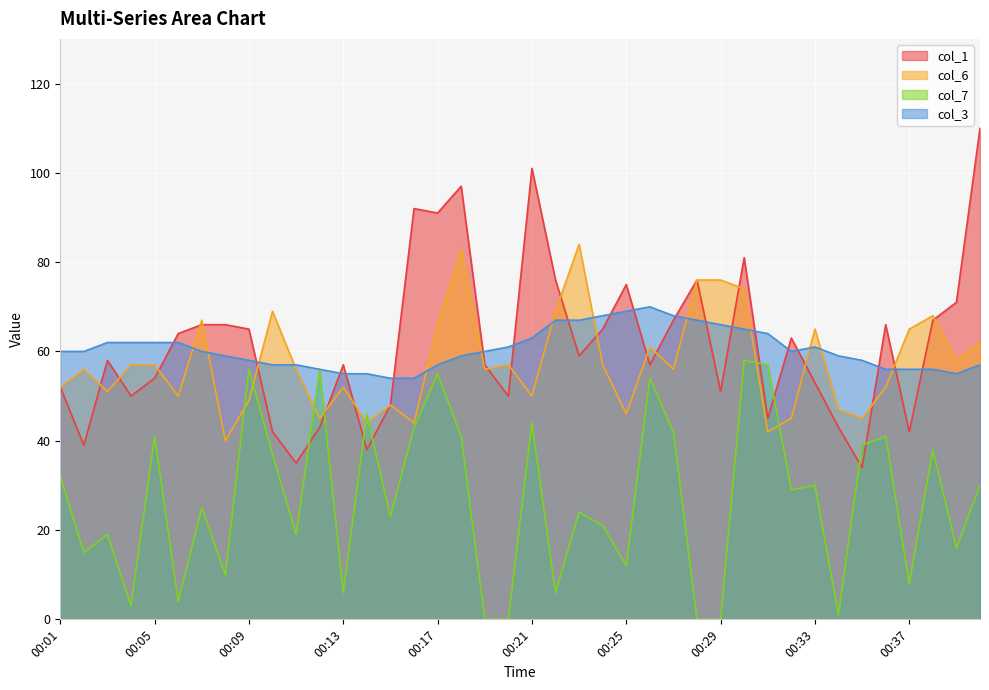

Is it true that col_6 equals 39 at 00:28?

False